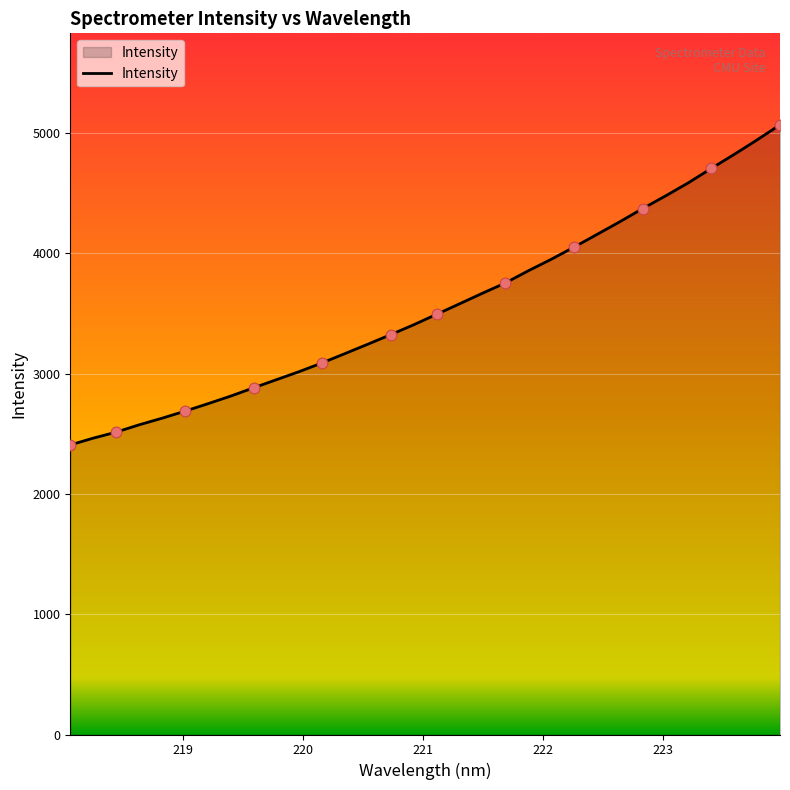

What is the minimum value shown in the chart?

2407.9